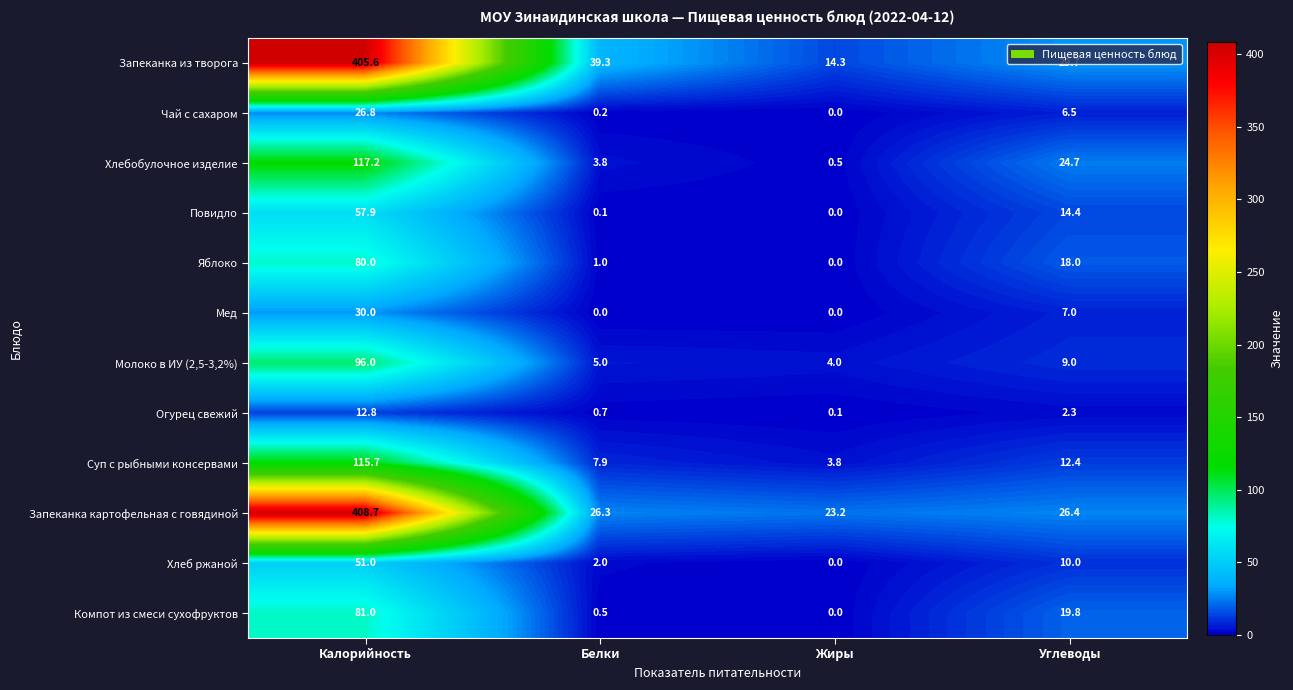

What is the spread (max minus min) of values at Калорийность?

395.9